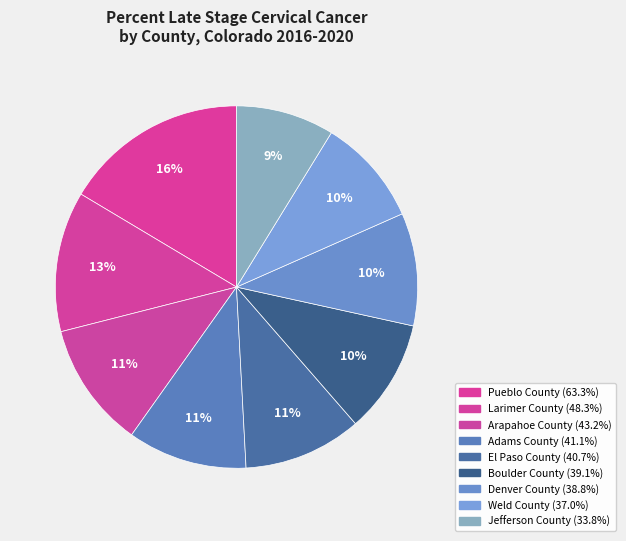

Rank the categories by value from highest to lowest.

Pueblo County, Larimer County, Arapahoe County, Adams County, El Paso County, Boulder County, Denver County, Weld County, Jefferson County